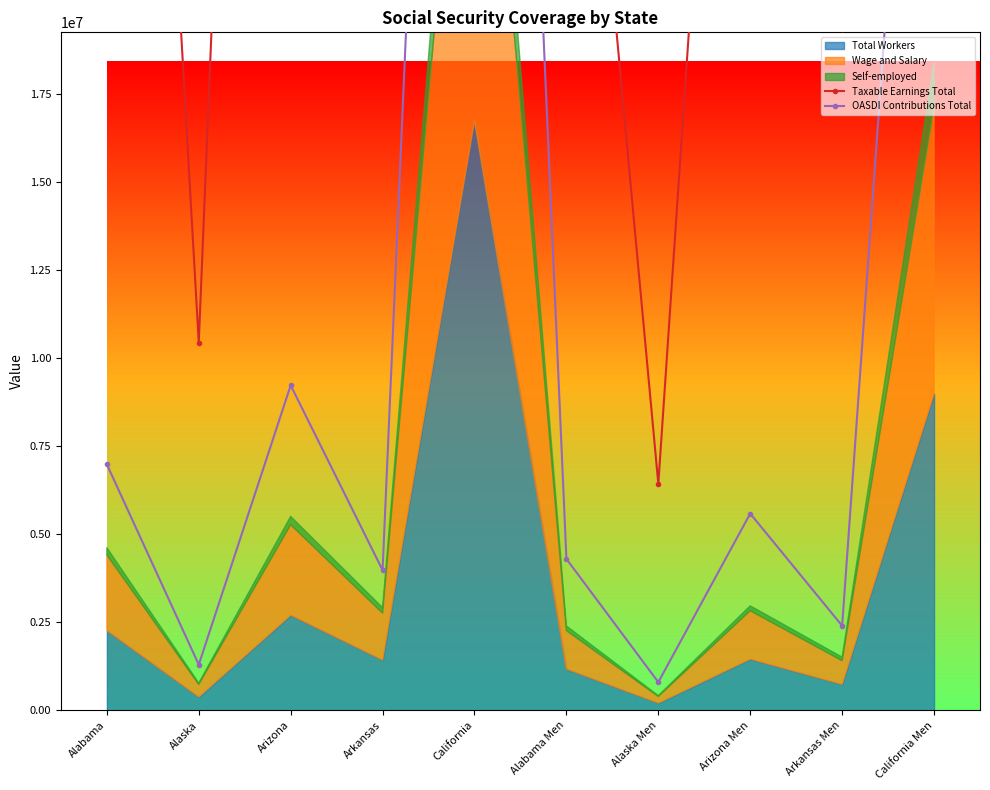

What is the difference between the maximum and minimum values in the Taxable Earnings Total series?

508993443